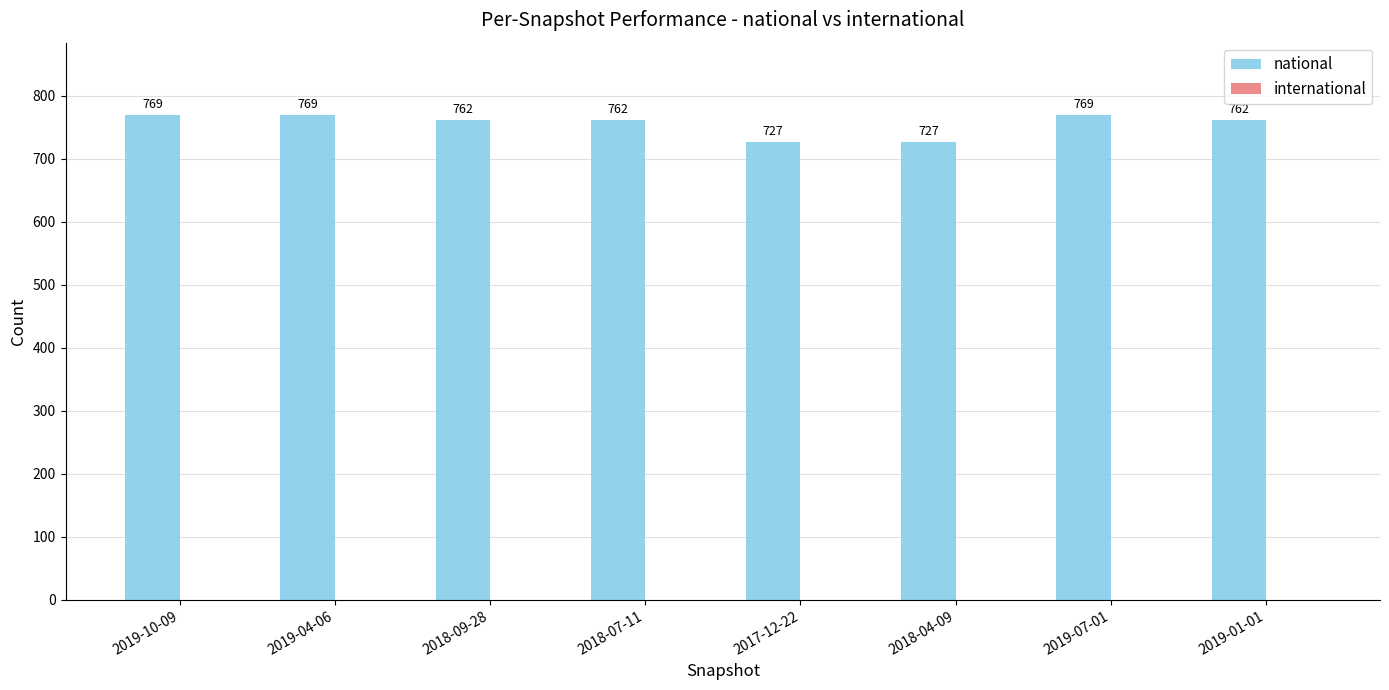

Reading left to right, transcribe all the data shown in this chart.

2019-10-09=769	2019-04-06=769	2018-09-28=762	2018-07-11=762	2017-12-22=727	2018-04-09=727	2019-07-01=769	2019-01-01=762